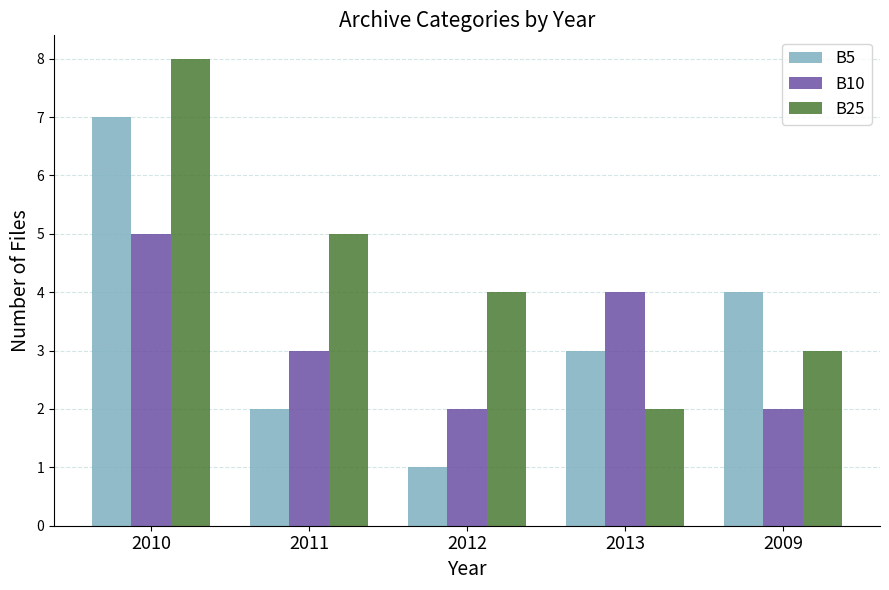

What is the total value across all series at 2013?

9